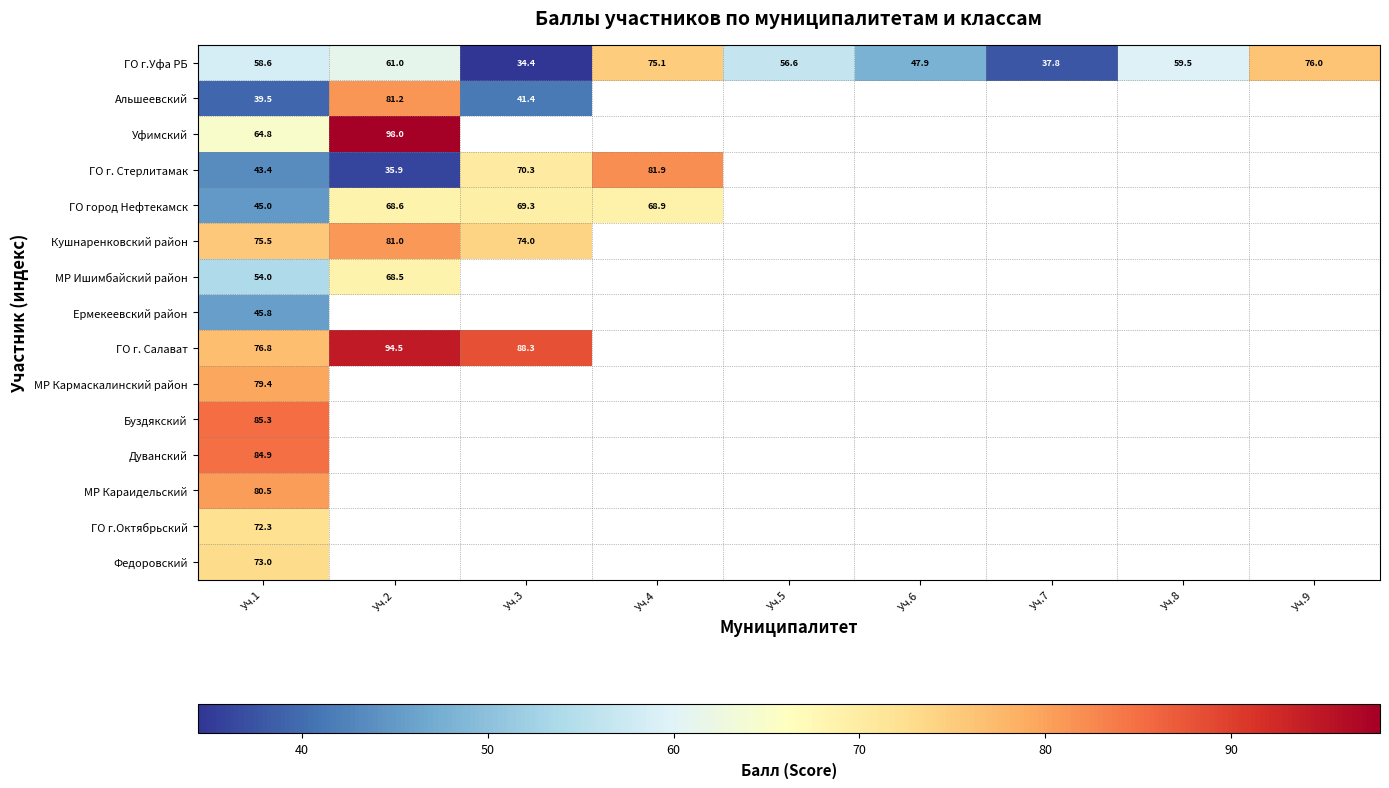

The value of ГО г.Октябрьский at Уч.1 is 72.3. True or false?

True